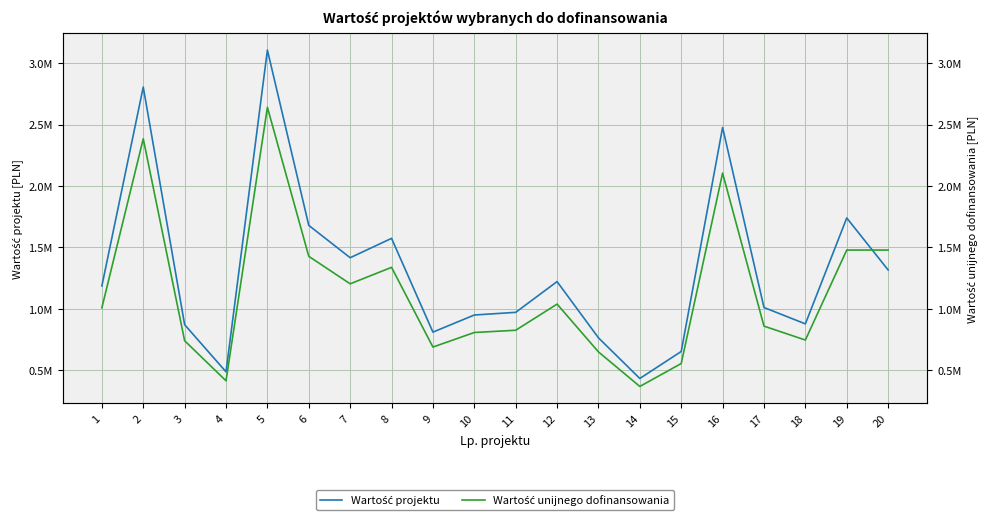

What is the total value across all series at 6?

3108185.0